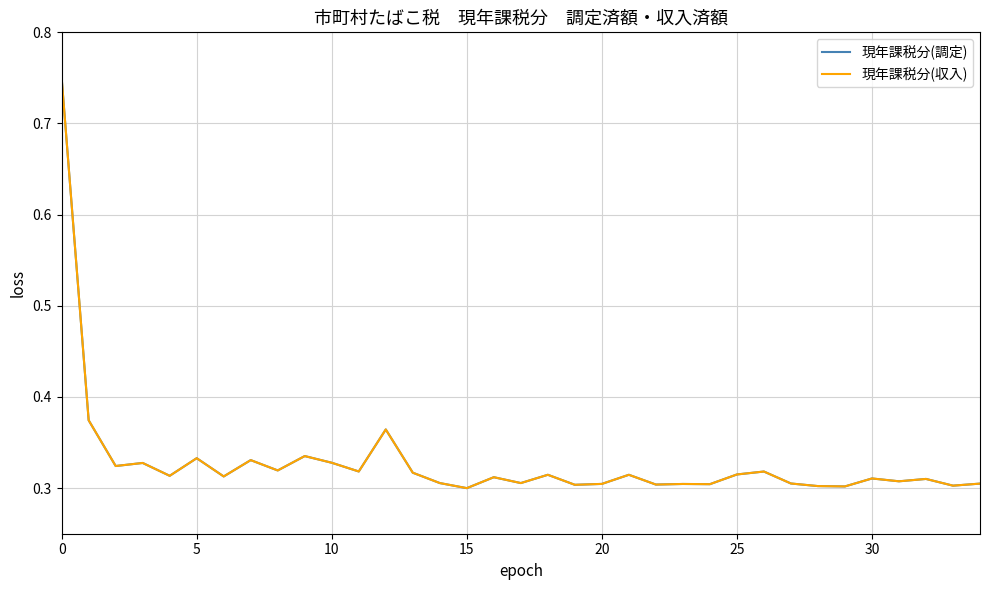

How many lines are shown in the chart?

2